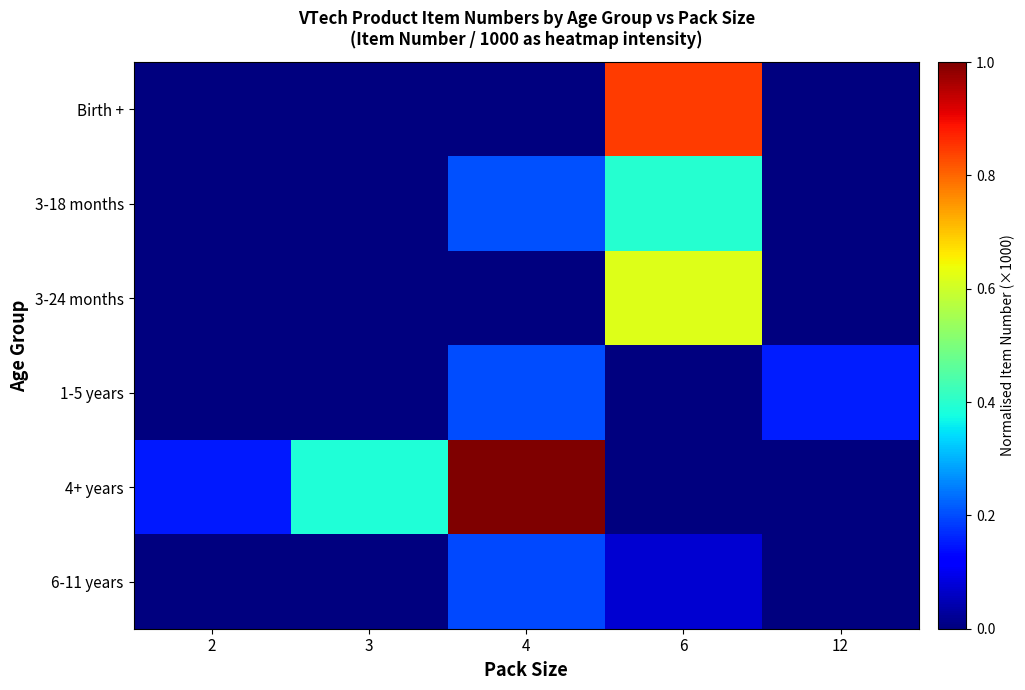

Which label corresponds to the smallest value in the chart?

2